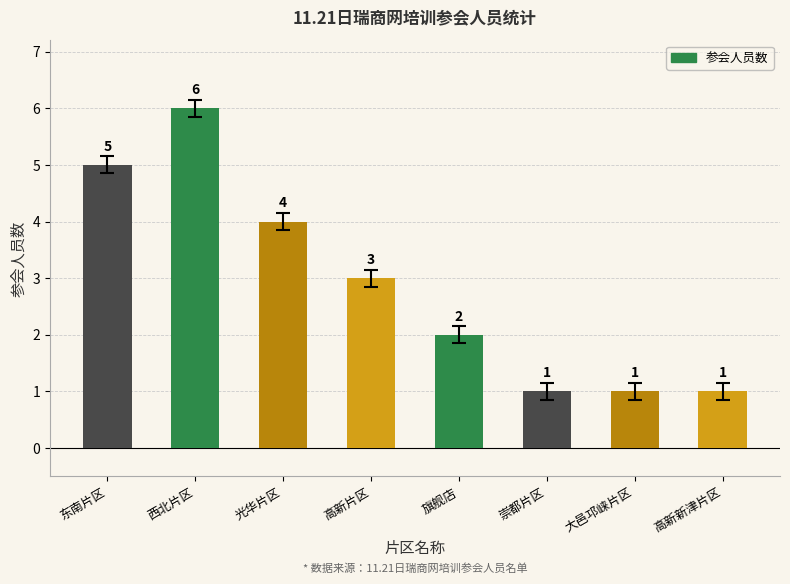

Reading left to right, transcribe all the data shown in this chart.

5	6	4	3	2	1	1	1